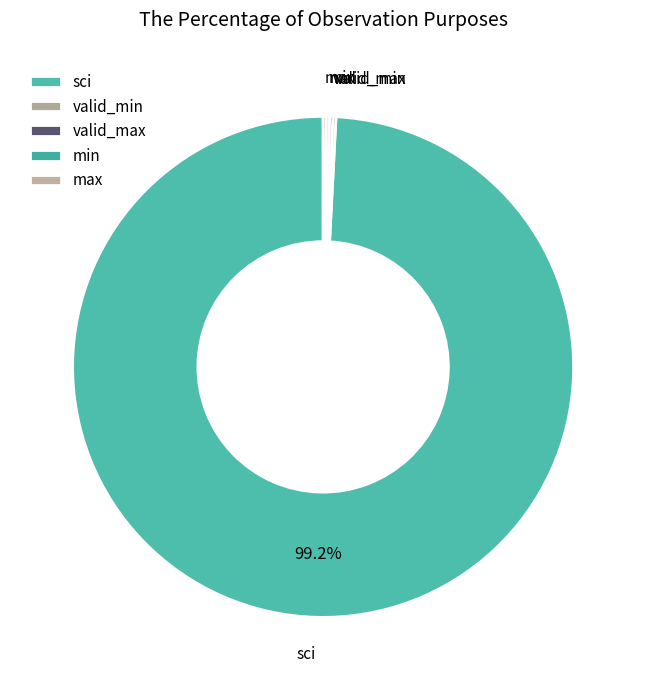

Rank the categories by value from lowest to highest.

valid_min, valid_max, min, max, sci